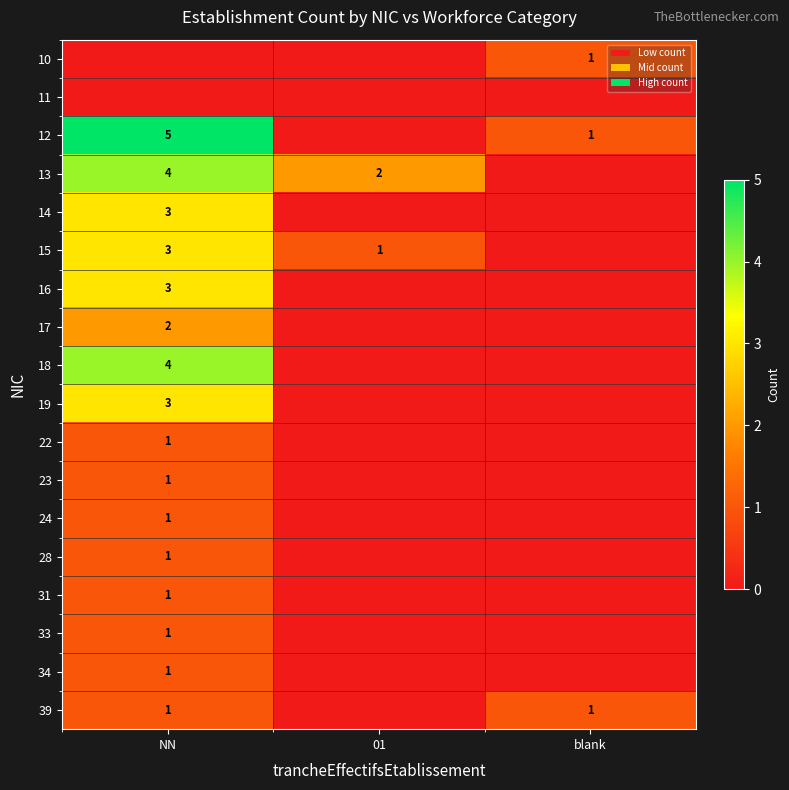

Is it true that 34 equals 0 at NN?

False